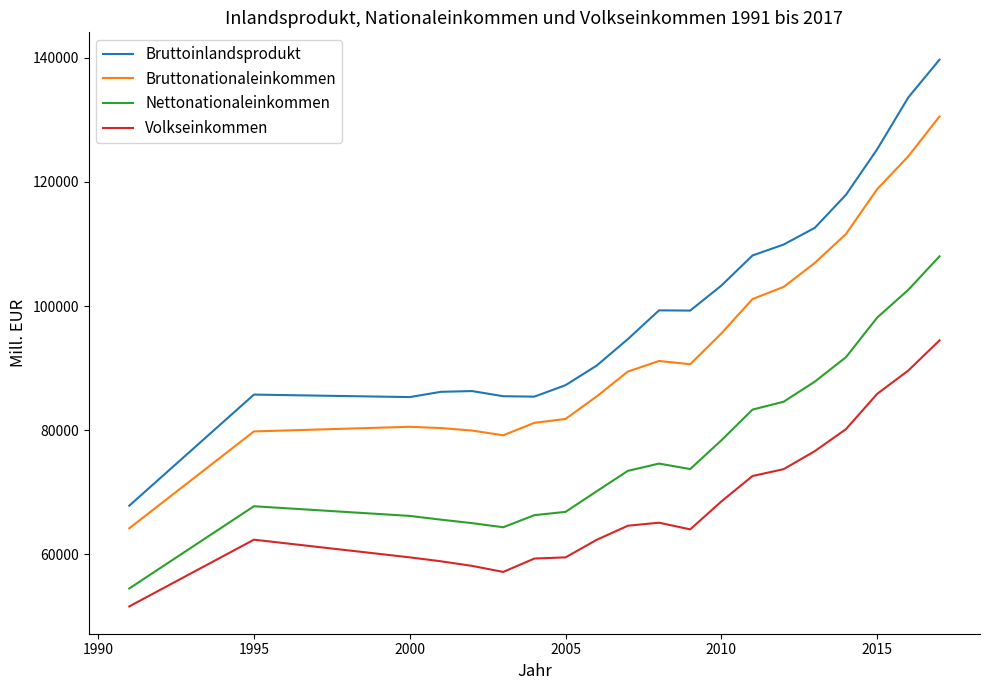

What is the highest value of the Nettonationaleinkommen series?

108006.9